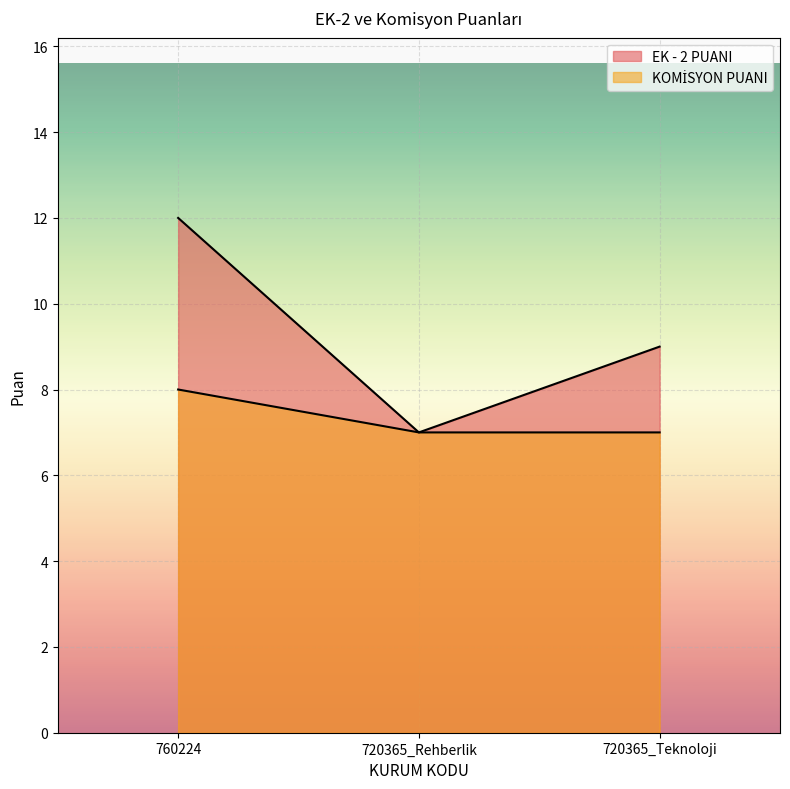

What is the label of the 3rd point from the left?

720365_Teknoloji